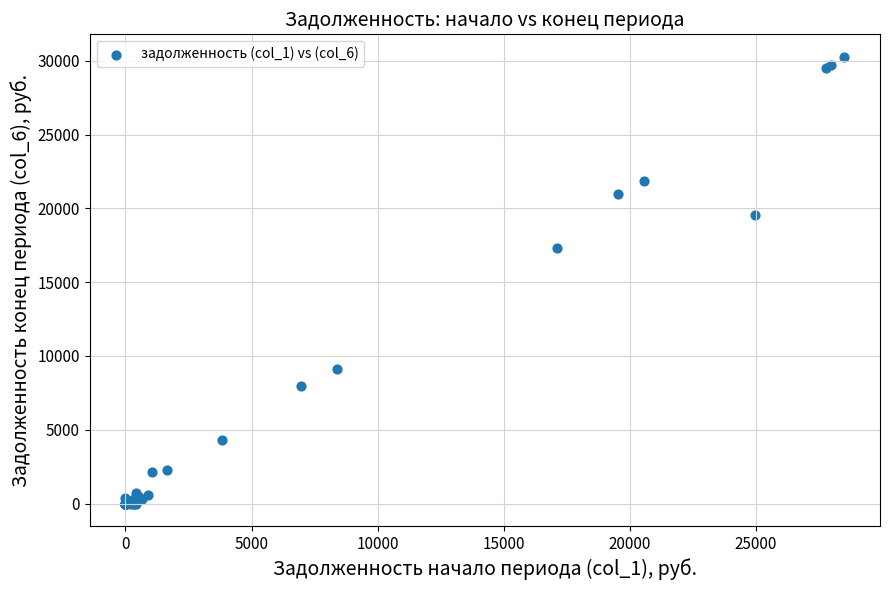

What Y value in the scatter plot is closest to 15138?

17342.3